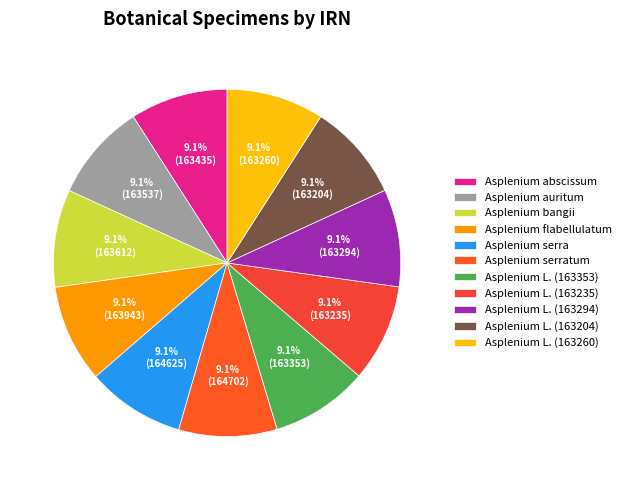

To the nearest percent, what portion does Asplenium L. (163294) represent?

9%